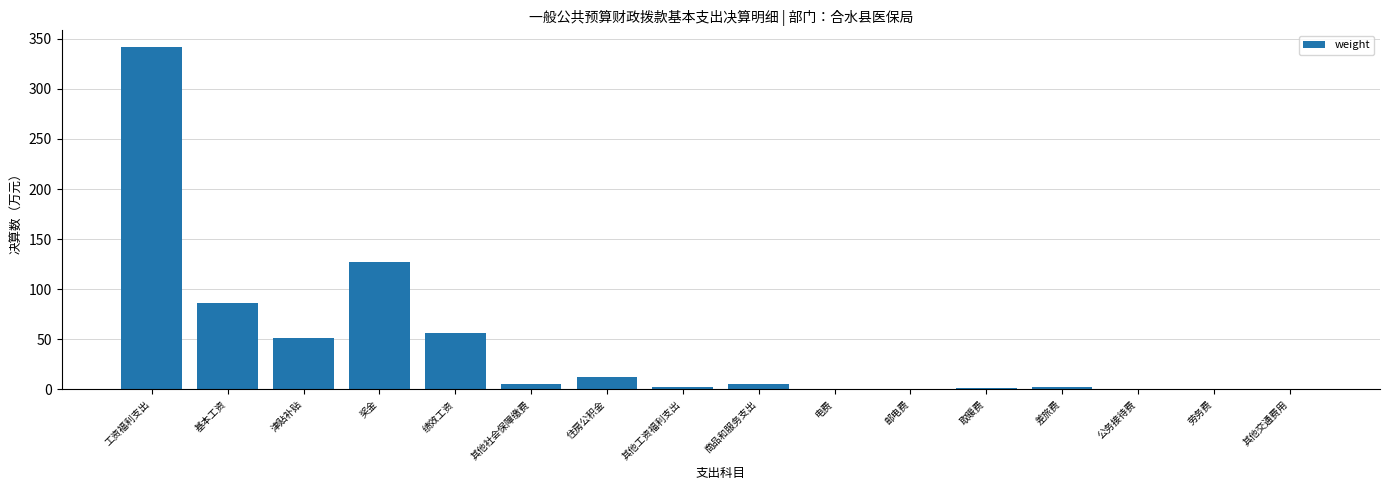

What is the sum of all values?

693.3